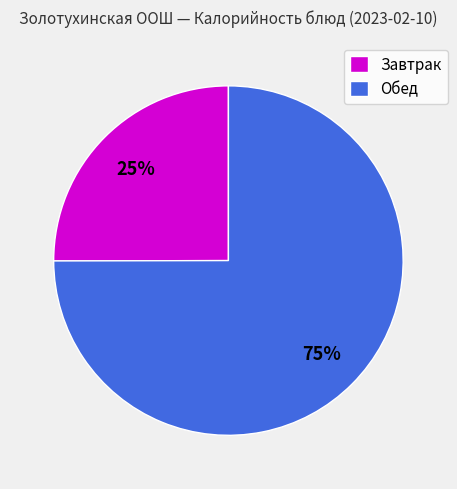

Does any single category account for the majority?

Yes